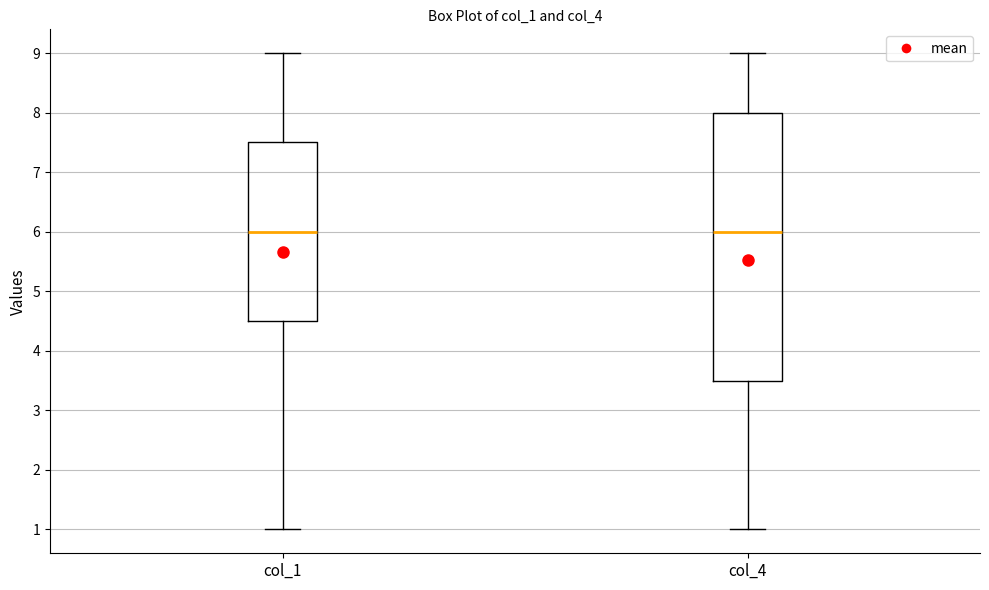

Reading left to right, read every box against the y-axis: the position of its median line, the range the box covers, and the ends of its whiskers. The values are not printed on the chart, so give them approximately, as read against the axis.

col_1: median 6.0, box 4.5 to 7.5, whiskers 1.0 to 9.0
col_4: median 6.0, box 3.5 to 8.0, whiskers 1.0 to 9.0